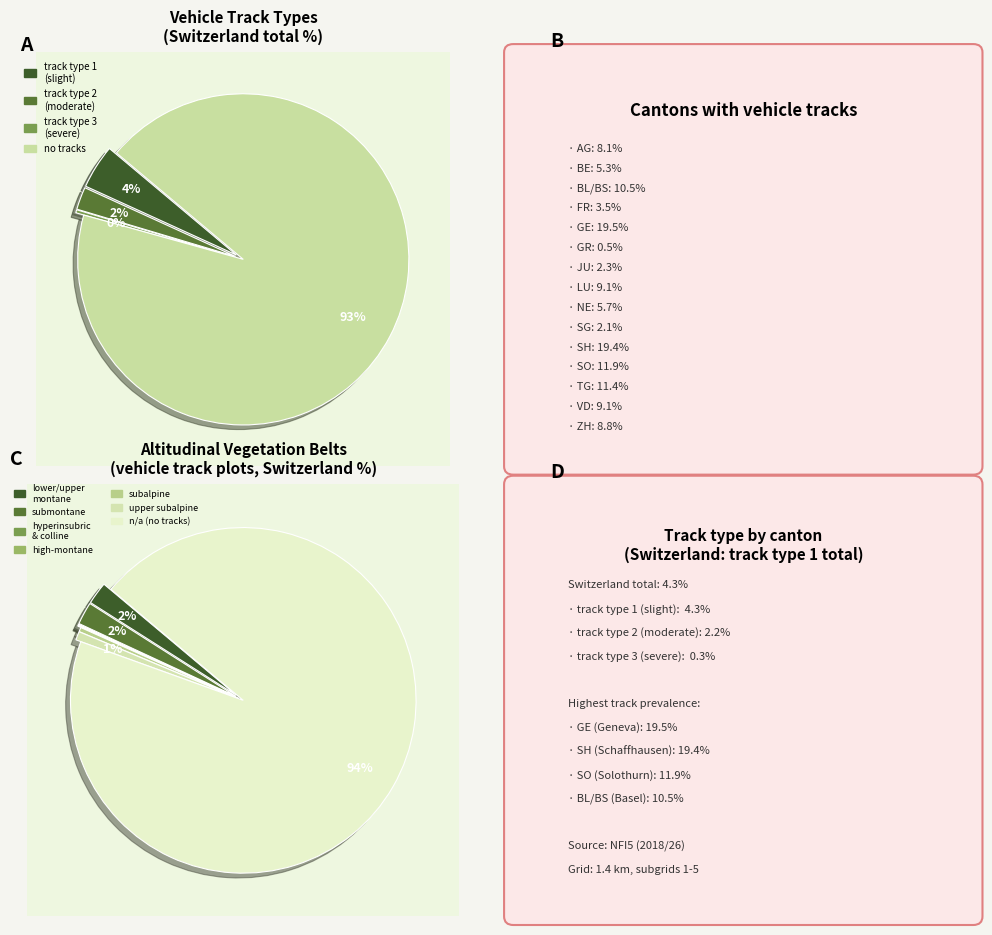

Rank the categories by value from highest to lowest.

no disturbance (n/a), track type 1 (slight disturbance), track type 2 (moderate disturbance), track type 3 (severe disturbance)